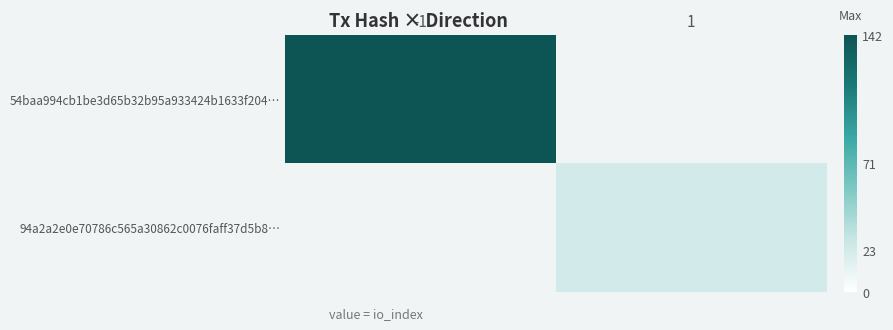

Rank the series by their average value, from lowest to highest.

94a2a2e0e70786c565a30862c0076faff37d5b8…, 54baa994cb1be3d65b32b95a933424b1633f204…